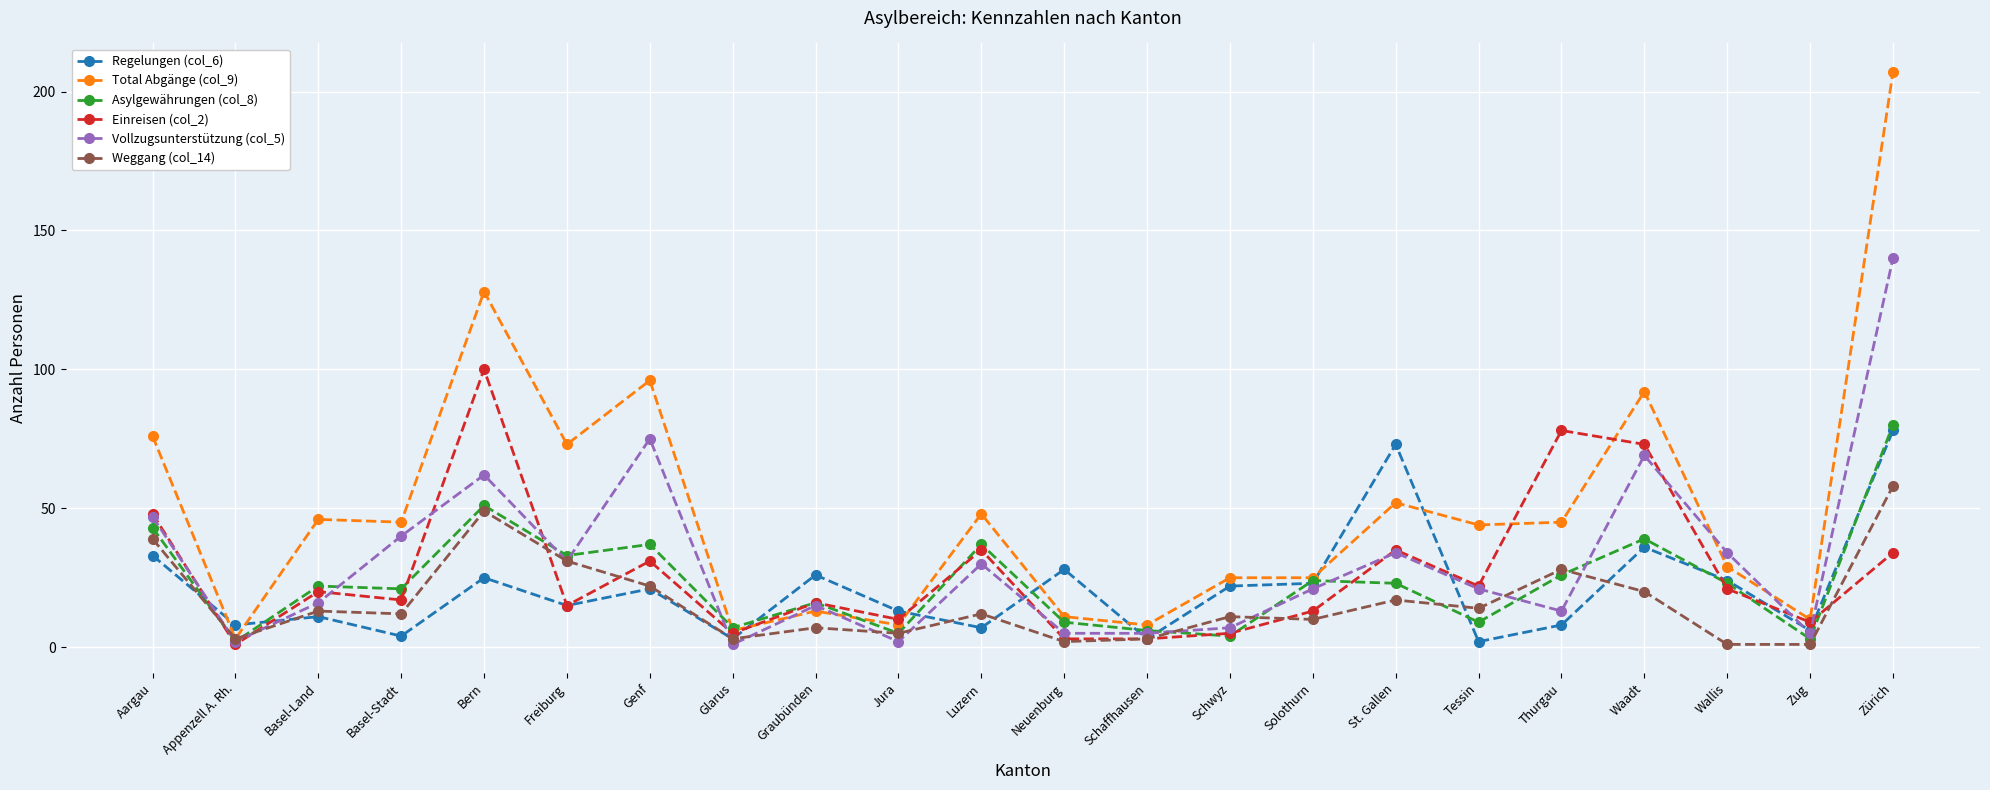

What is the spread (max minus min) of values at Zürich?

173